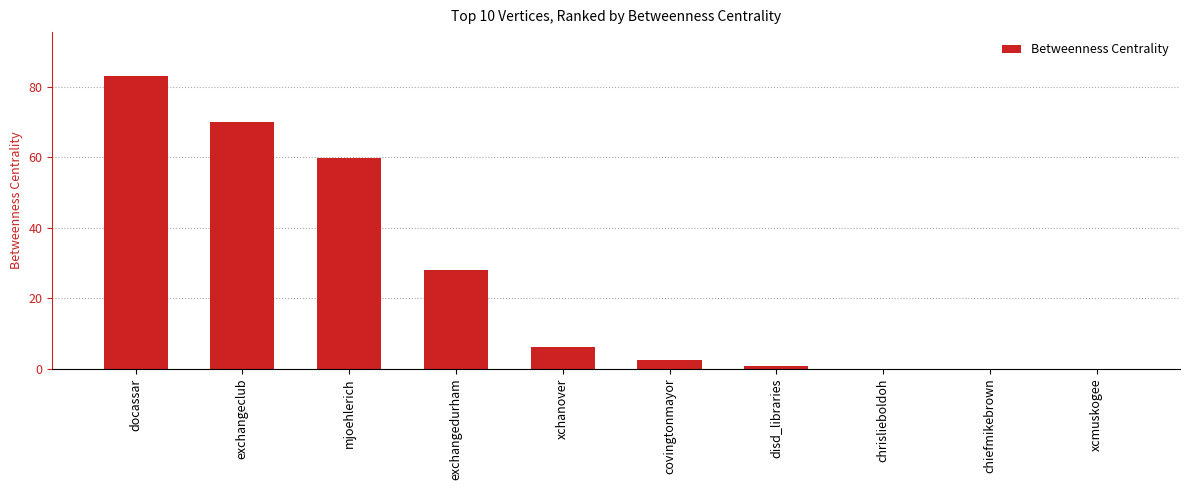

Reading left to right, what are all the values shown in this chart?

docassar=83.0	exchangeclub=69.8	mjoehlerich=59.8	exchangedurham=28.0	xchanover=6.2	covingtonmayor=2.5	disd_libraries=0.7	chrislieboldoh=0.0	chiefmikebrown=0.0	xcmuskogee=0.0